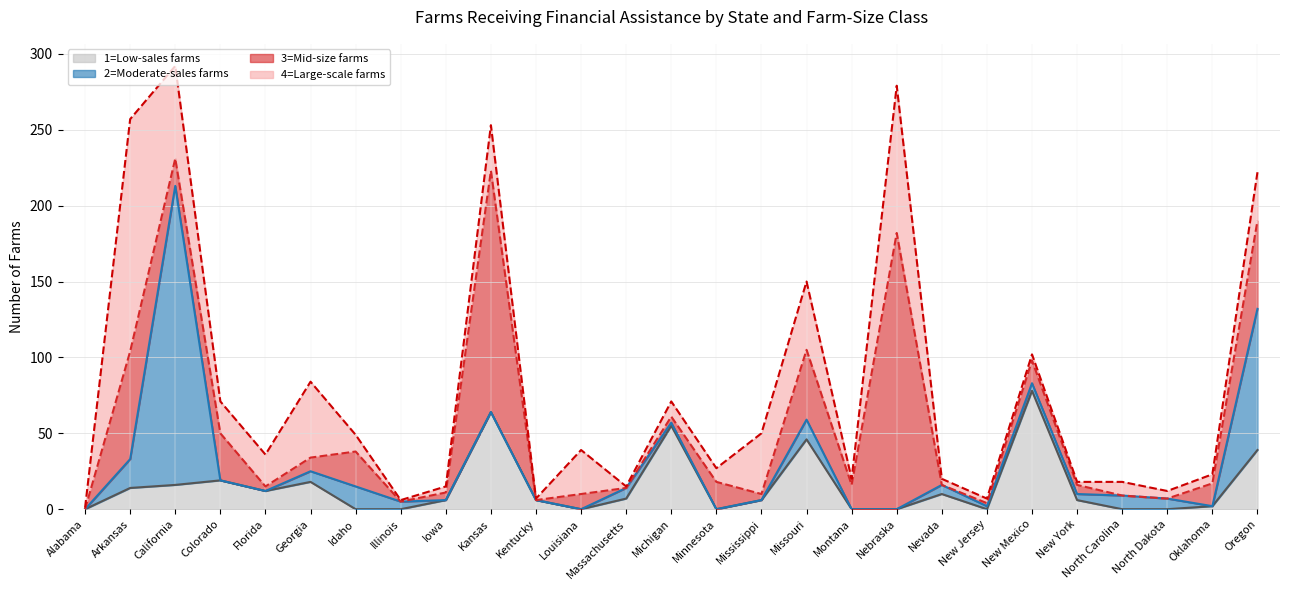

Where does the 4=Large-scale farms (line) series first go above 36?

Arkansas